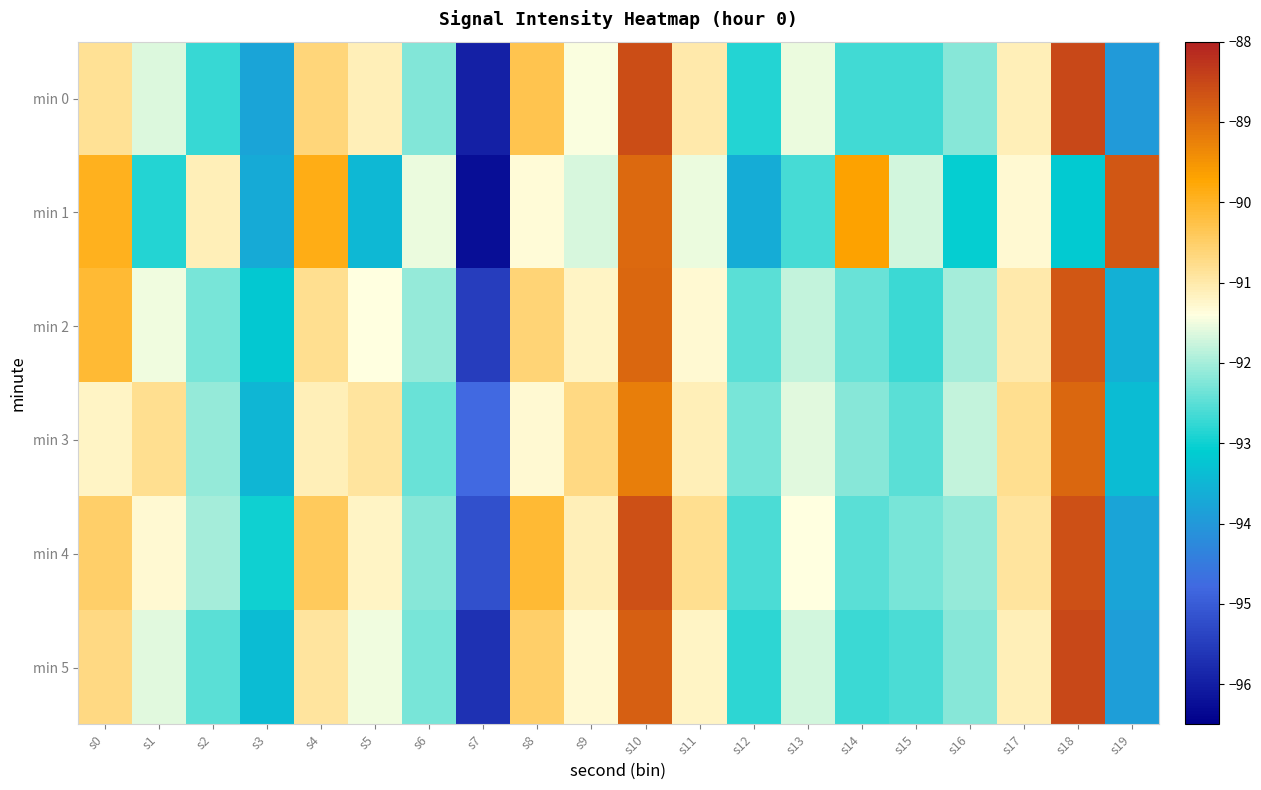

What is the maximum value shown in the chart?

-88.5